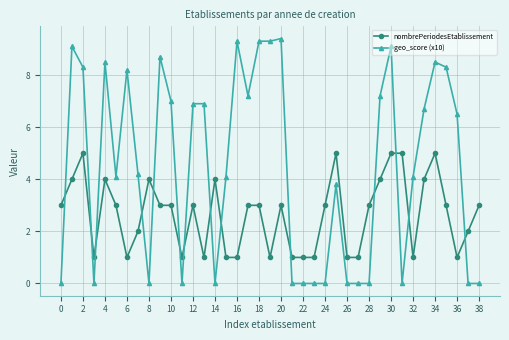

Which series has the largest range (max minus min)?

geo_score (x10)